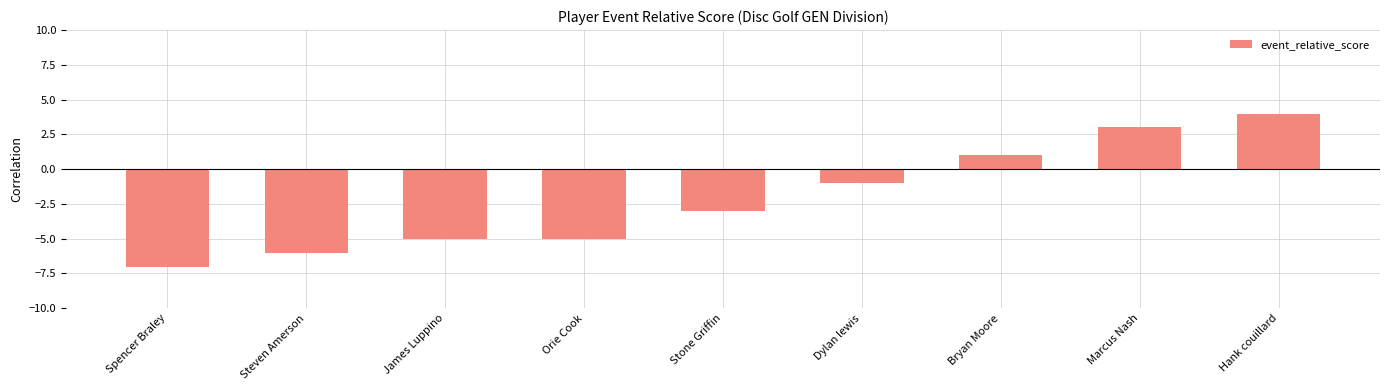

What is the label of the 5th bar from the left?

Stone Griffin